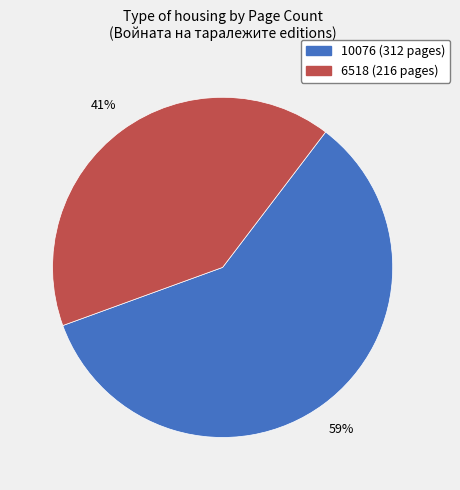

How many segments does this pie chart have?

2